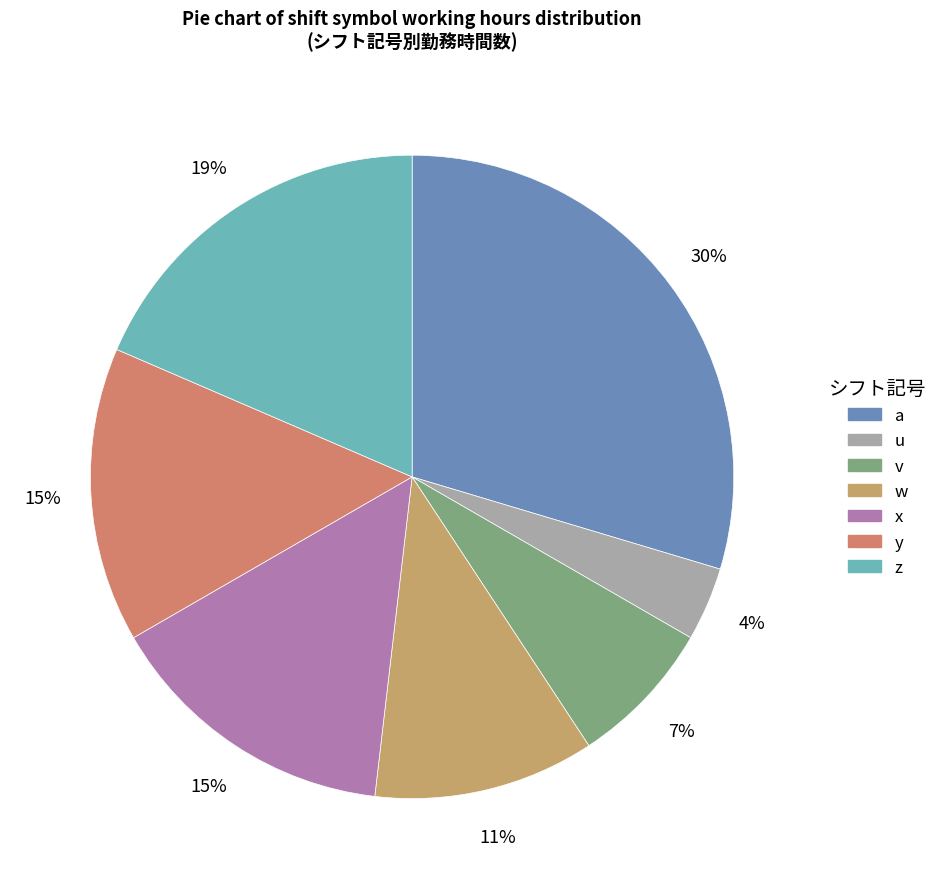

How many segments does this pie chart have?

7